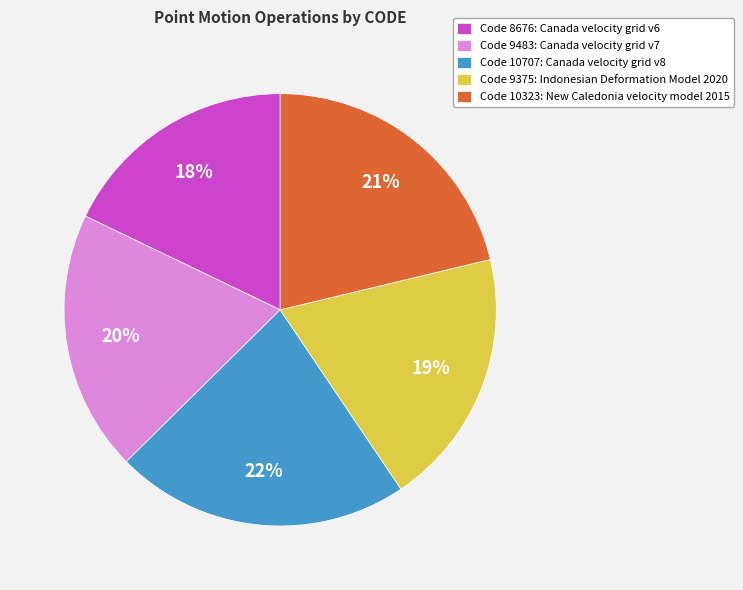

True or false: Code 8676: Canada velocity grid v6 accounts for 10% of the total.

False